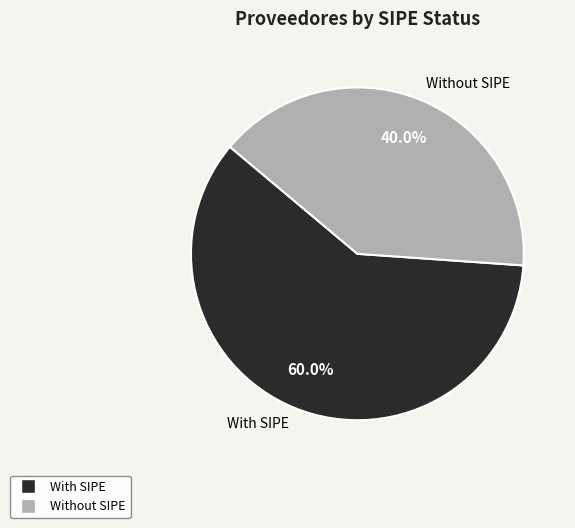

How many slices are in this pie chart?

2